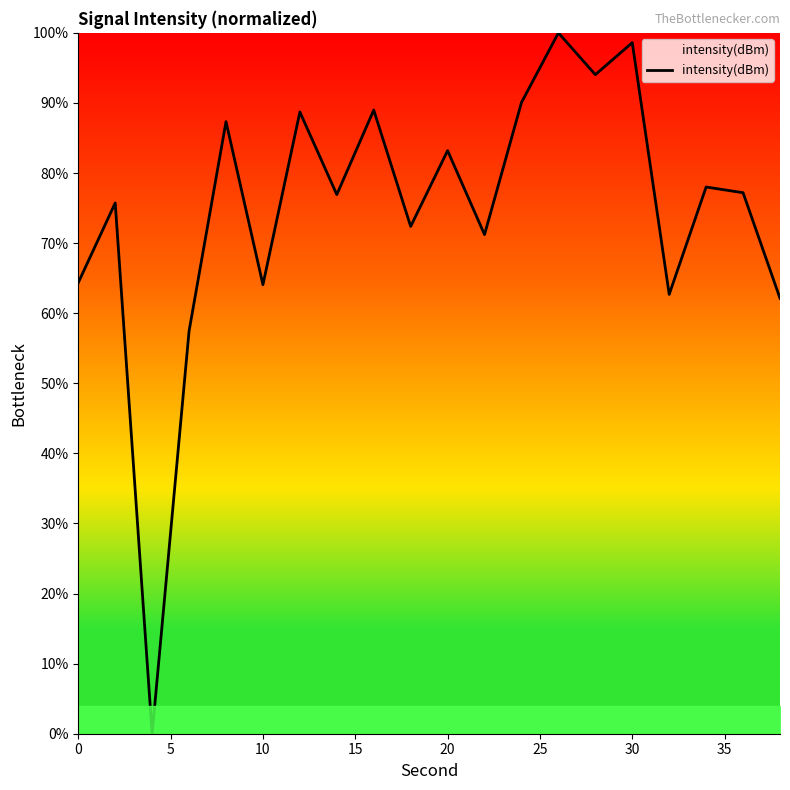

What is the difference between the maximum and minimum values?

100.0